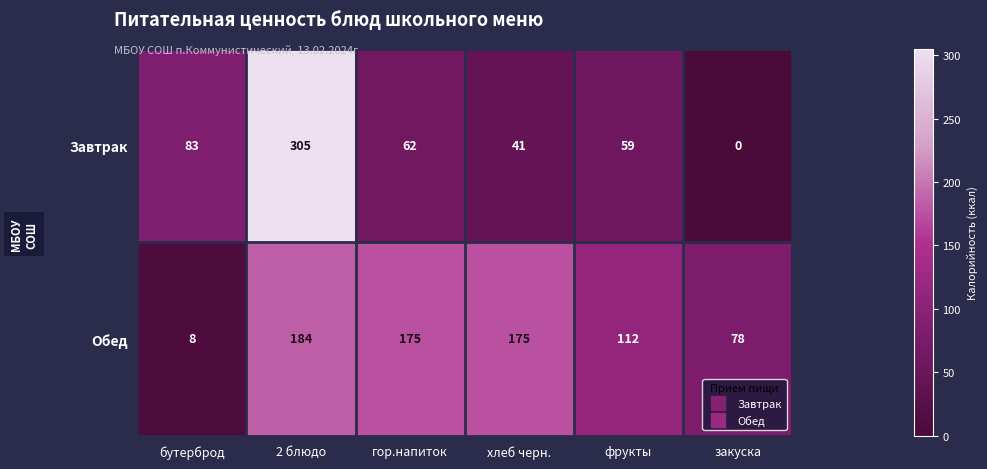

List the labels in order of Завтрак value, largest first.

2 блюдо, бутерброд, гор.напиток, фрукты, хлеб черн., закуска